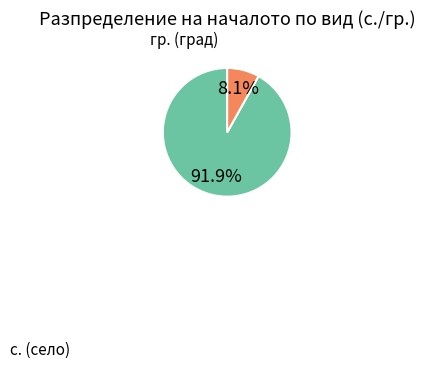

Does any single category account for the majority?

Yes